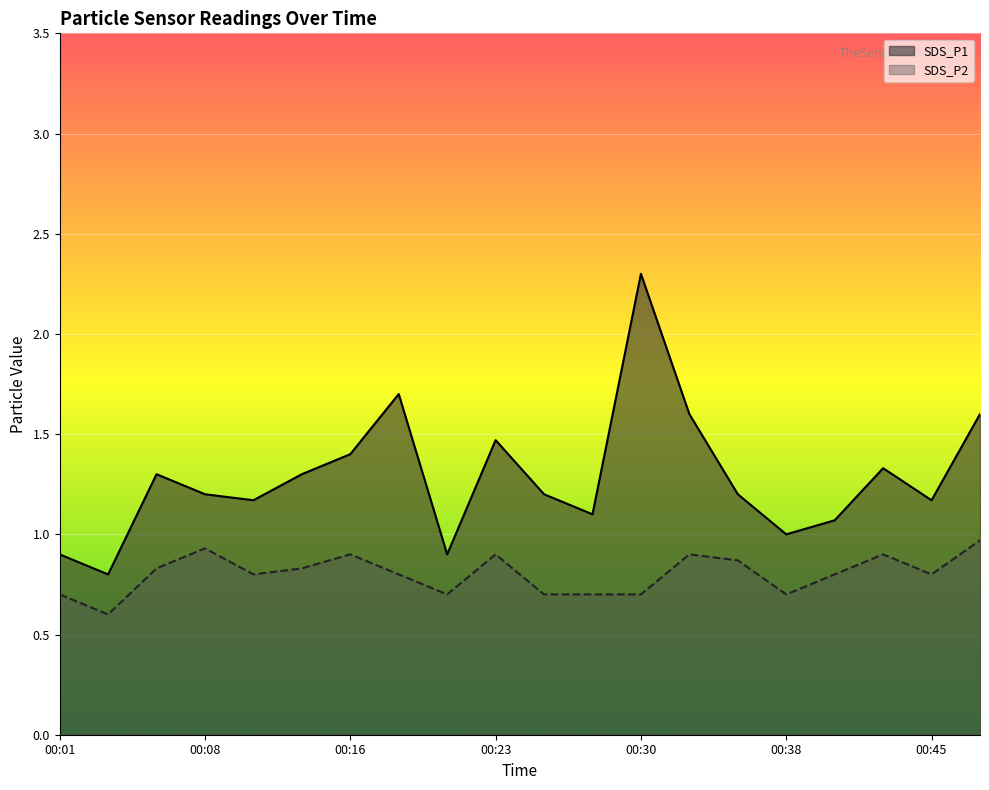

What is the difference between the maximum and minimum values in the SDS_P1 series?

1.5